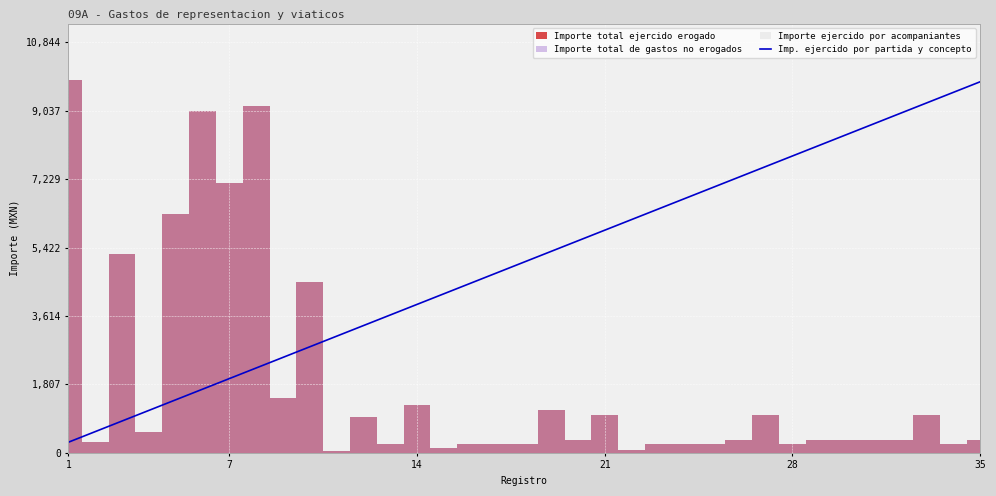

How many data points are above 5040?

17